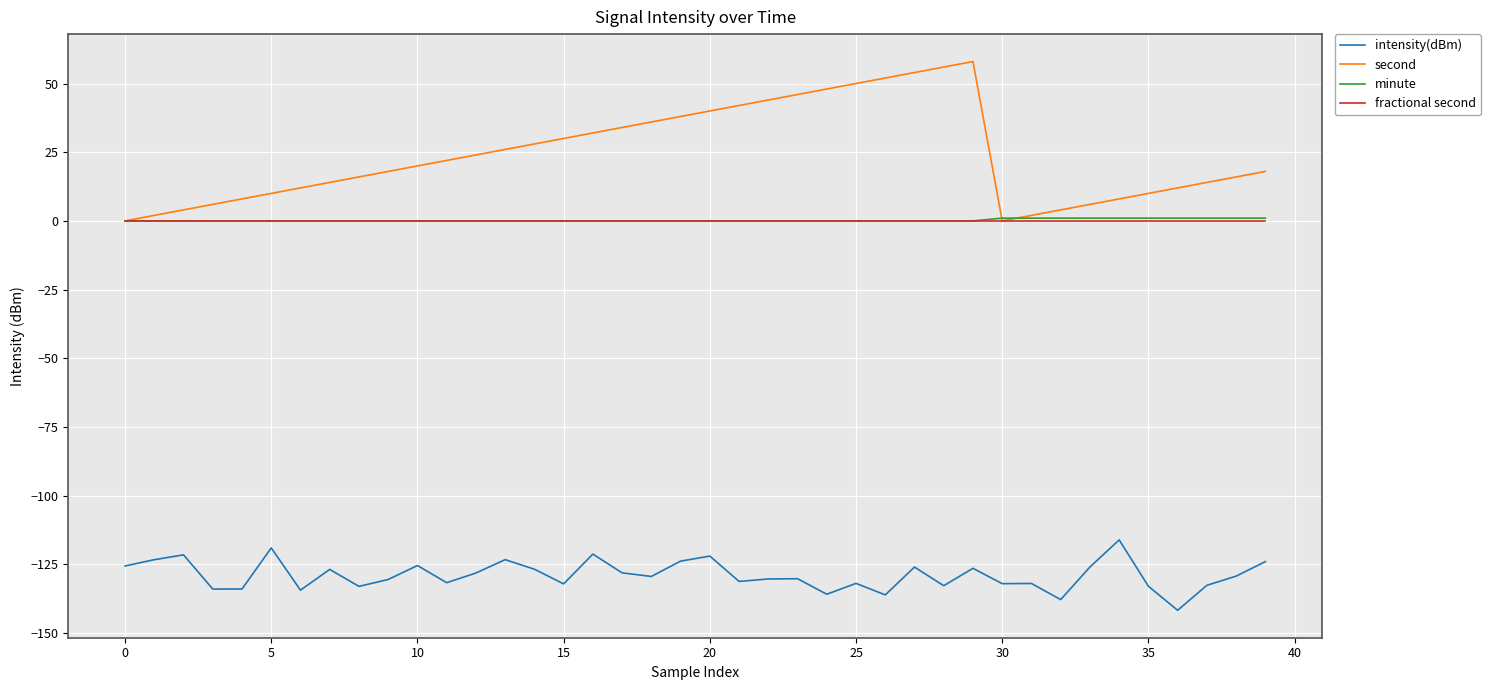

What is the smallest value displayed?

-141.7